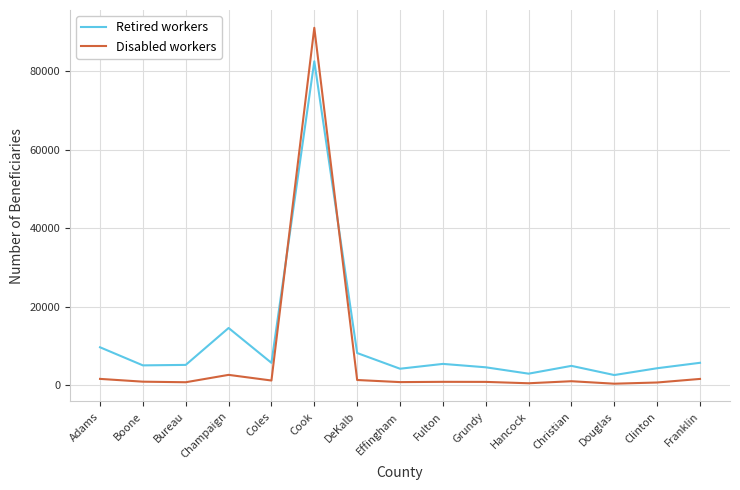

List the series in order of their peak value, highest first.

Disabled workers, Retired workers